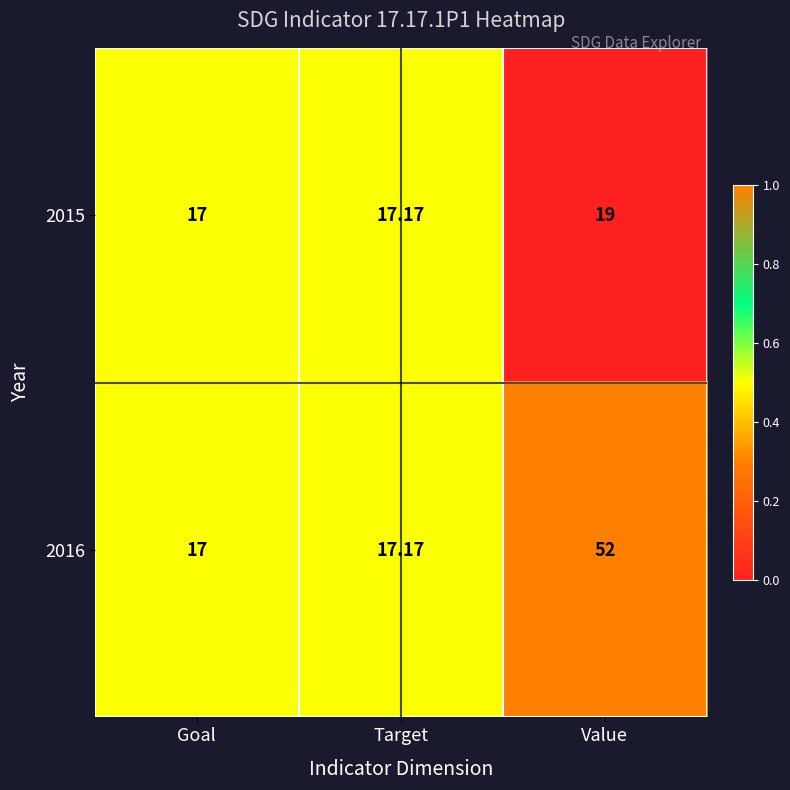

Where is 2015 nearest to the value 18?

Target